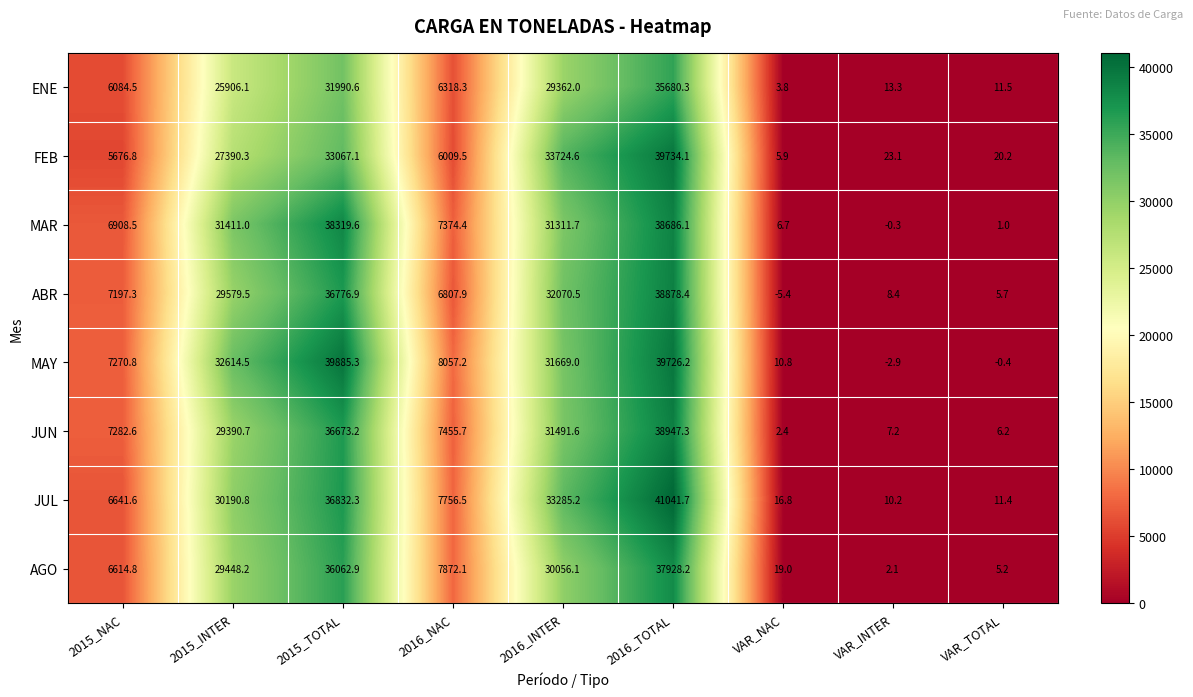

What is the difference between the maximum and second lowest values in the FEB series?

39713.9